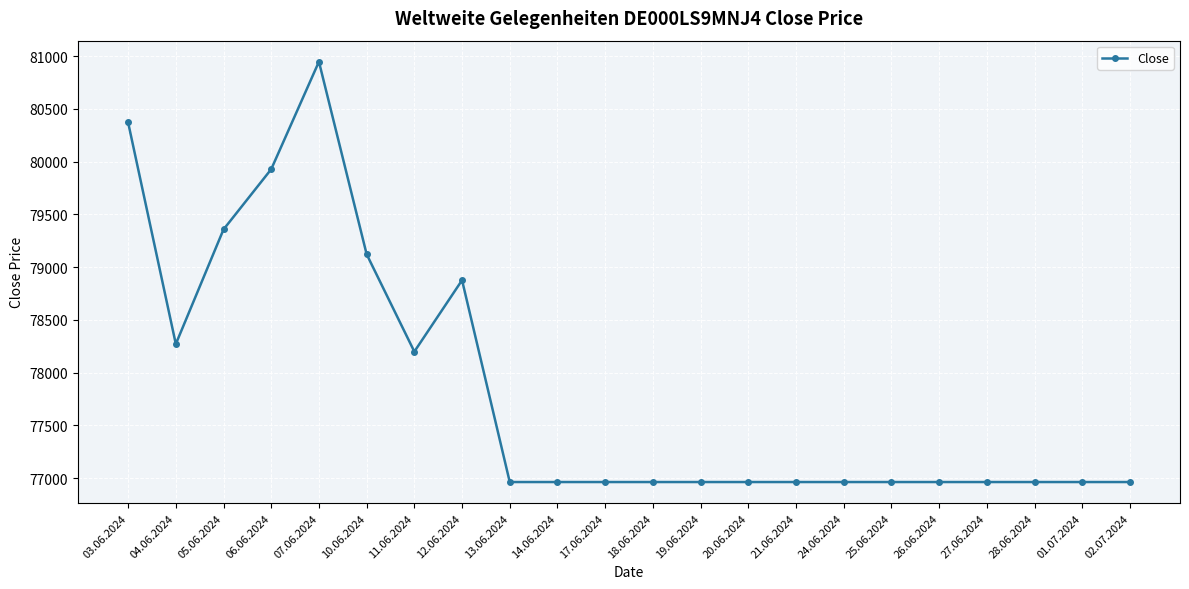

What is the change in value from 05.06.2024 to 02.07.2024?

-2394